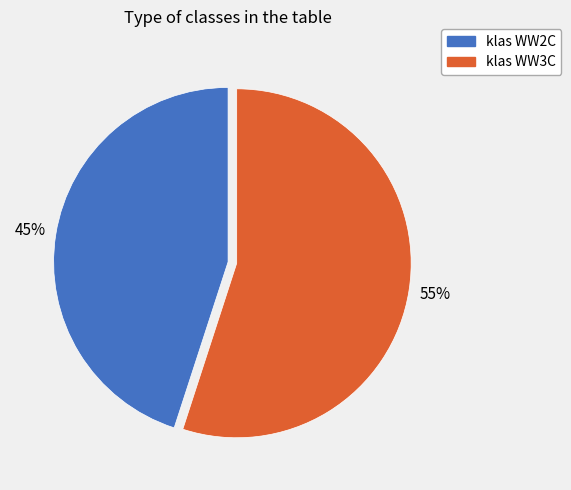

Which category has the smallest portion of the pie?

klas WW2C